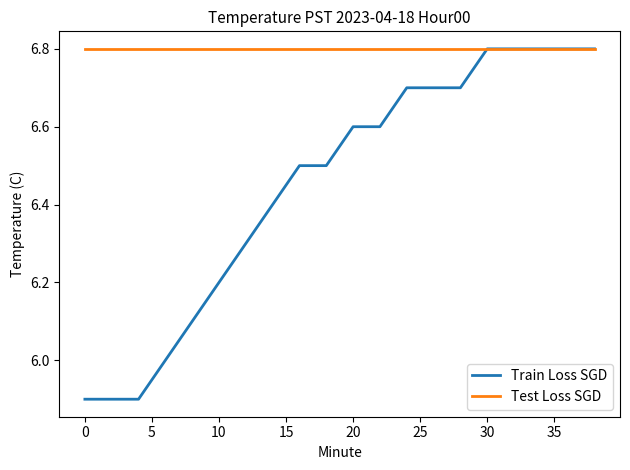

Which series has the widest spread of values?

Train Loss SGD